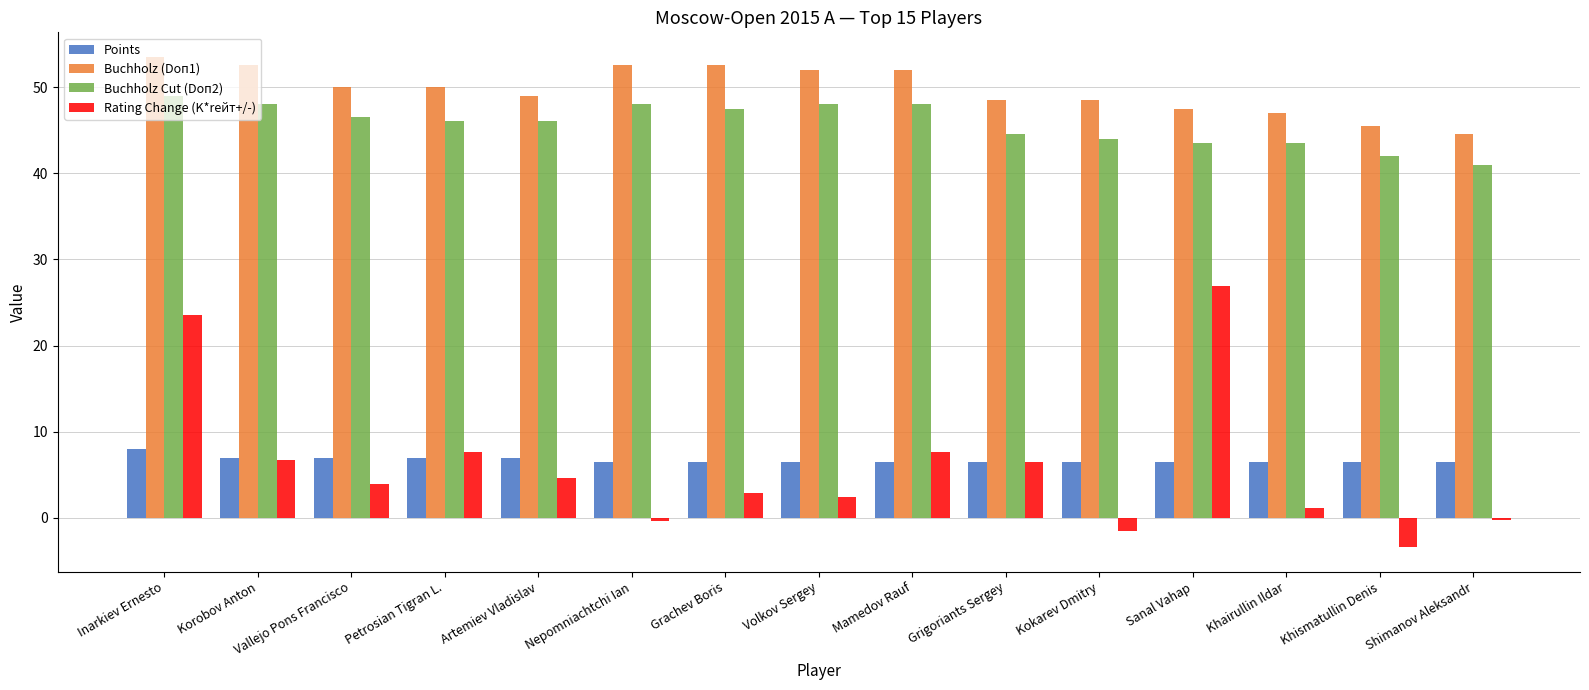

At which category is the sum across all series the highest?

Inarkiev Ernesto